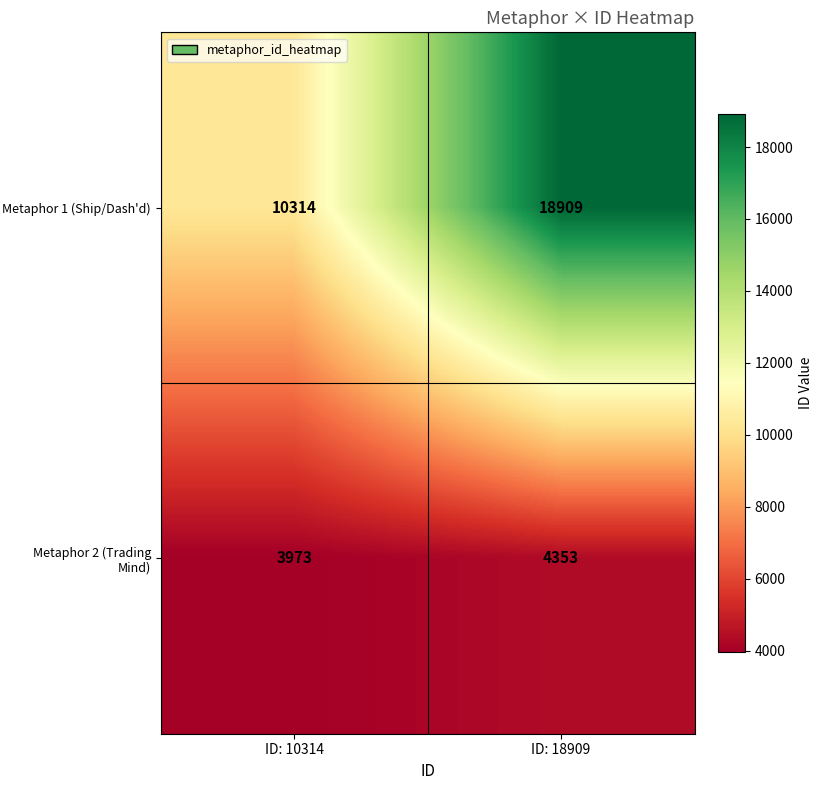

Reading left to right, transcribe all the data shown in this chart.

Metaphor 1 (Ship/Dash'd): 10314	18909
Metaphor 2 (Trading Mind): 3973	4353